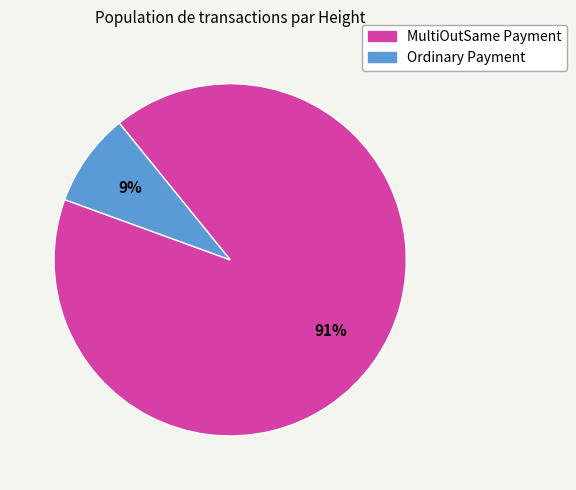

To the nearest percent, what is the average slice percentage?

50%